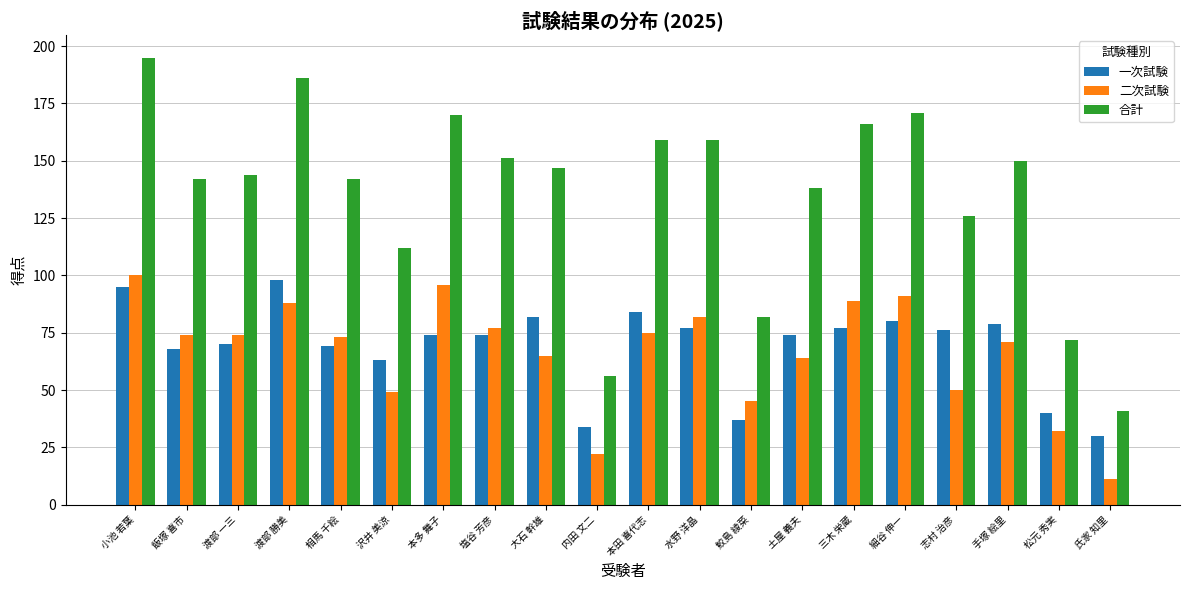

Reading left to right, extract all data points from this chart.

一次試験: 小池 若葉=95	飯塚 喜市=68	渡部 一三=70	渡部 勝美=98	相馬 千絵=69	沢井 美涼=63	本多 舞子=74	塩谷 芳彦=74	大石 幹雄=82	内田 文二=34	本田 喜代志=84	水野 洋晶=77	鮫島 綾菜=37	土屋 義夫=74	三木 栄蔵=77	細谷 伸一=80	志村 治彦=76	手塚 絵里=79	松元 秀実=40	氏家 知里=30
二次試験: 小池 若葉=100	飯塚 喜市=74	渡部 一三=74	渡部 勝美=88	相馬 千絵=73	沢井 美涼=49	本多 舞子=96	塩谷 芳彦=77	大石 幹雄=65	内田 文二=22	本田 喜代志=75	水野 洋晶=82	鮫島 綾菜=45	土屋 義夫=64	三木 栄蔵=89	細谷 伸一=91	志村 治彦=50	手塚 絵里=71	松元 秀実=32	氏家 知里=11
合計: 小池 若葉=195	飯塚 喜市=142	渡部 一三=144	渡部 勝美=186	相馬 千絵=142	沢井 美涼=112	本多 舞子=170	塩谷 芳彦=151	大石 幹雄=147	内田 文二=56	本田 喜代志=159	水野 洋晶=159	鮫島 綾菜=82	土屋 義夫=138	三木 栄蔵=166	細谷 伸一=171	志村 治彦=126	手塚 絵里=150	松元 秀実=72	氏家 知里=41